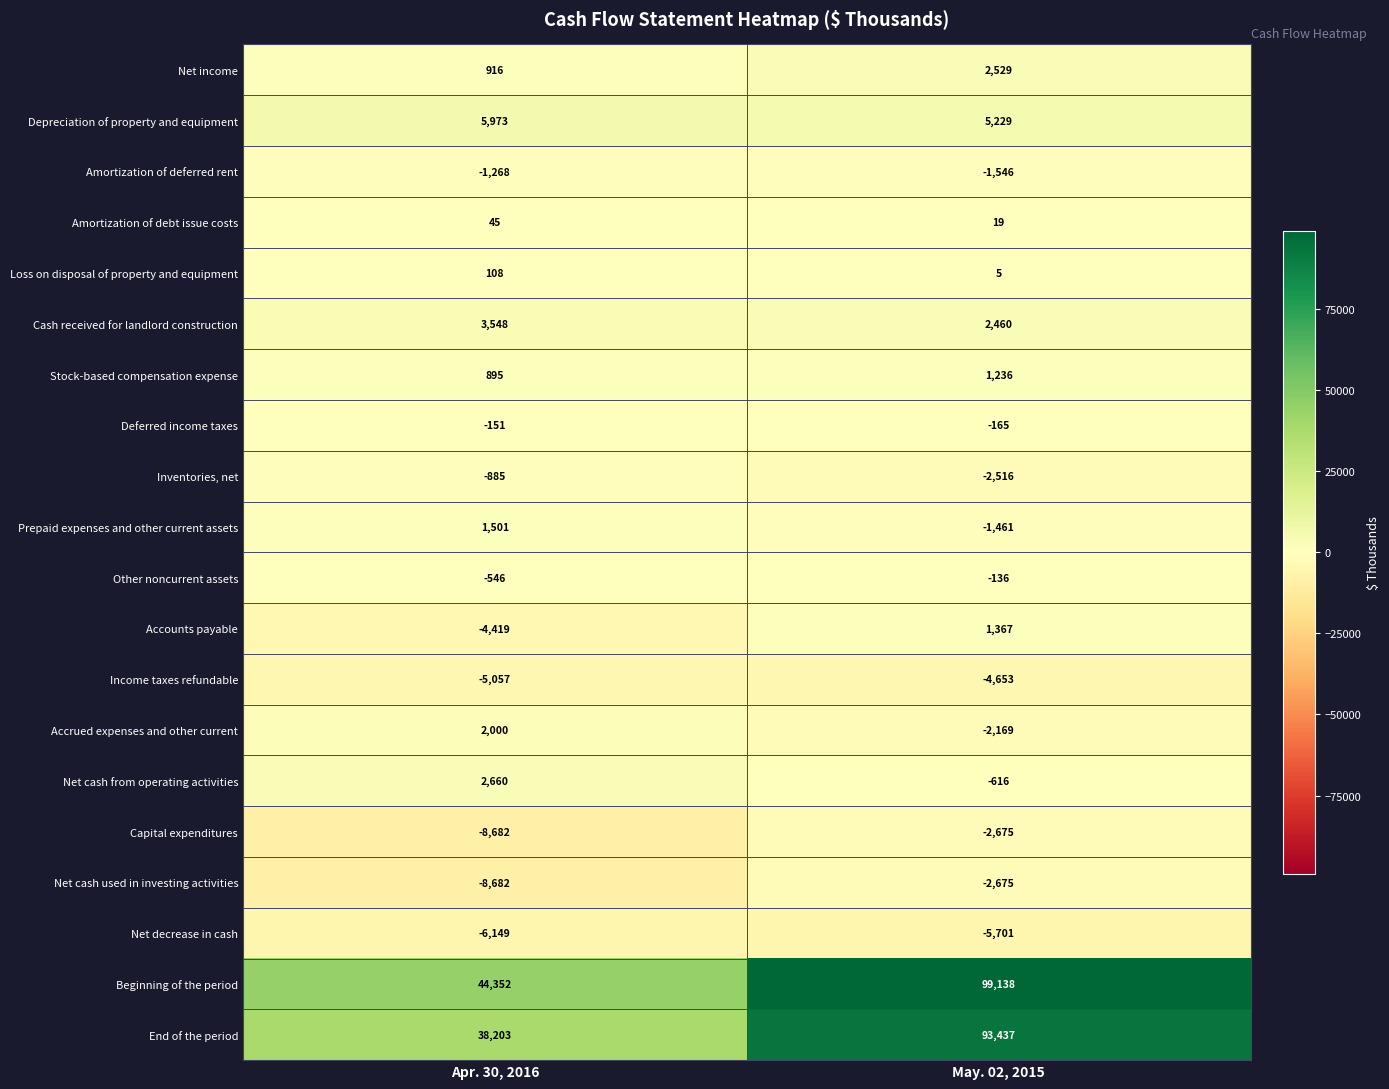

The Beginning of the period series shows 99138 at May. 02, 2015. True or false?

True